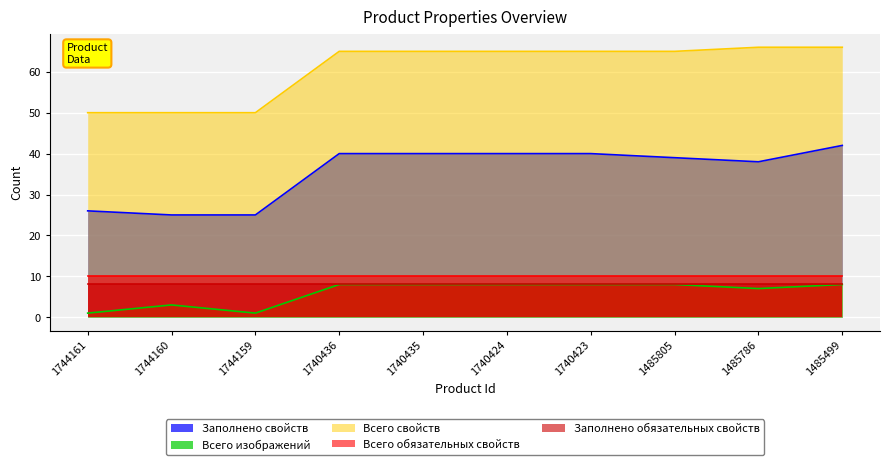

Between 1744160 and 1740435, which series saw the biggest shift?

Заполнено свойств